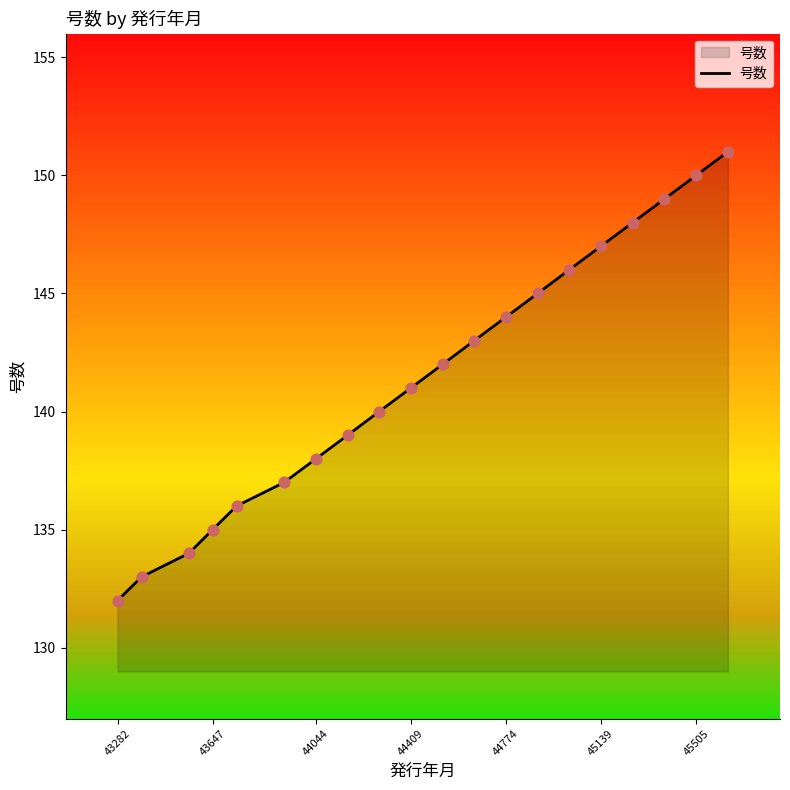

What is the difference between the maximum and minimum values?

19